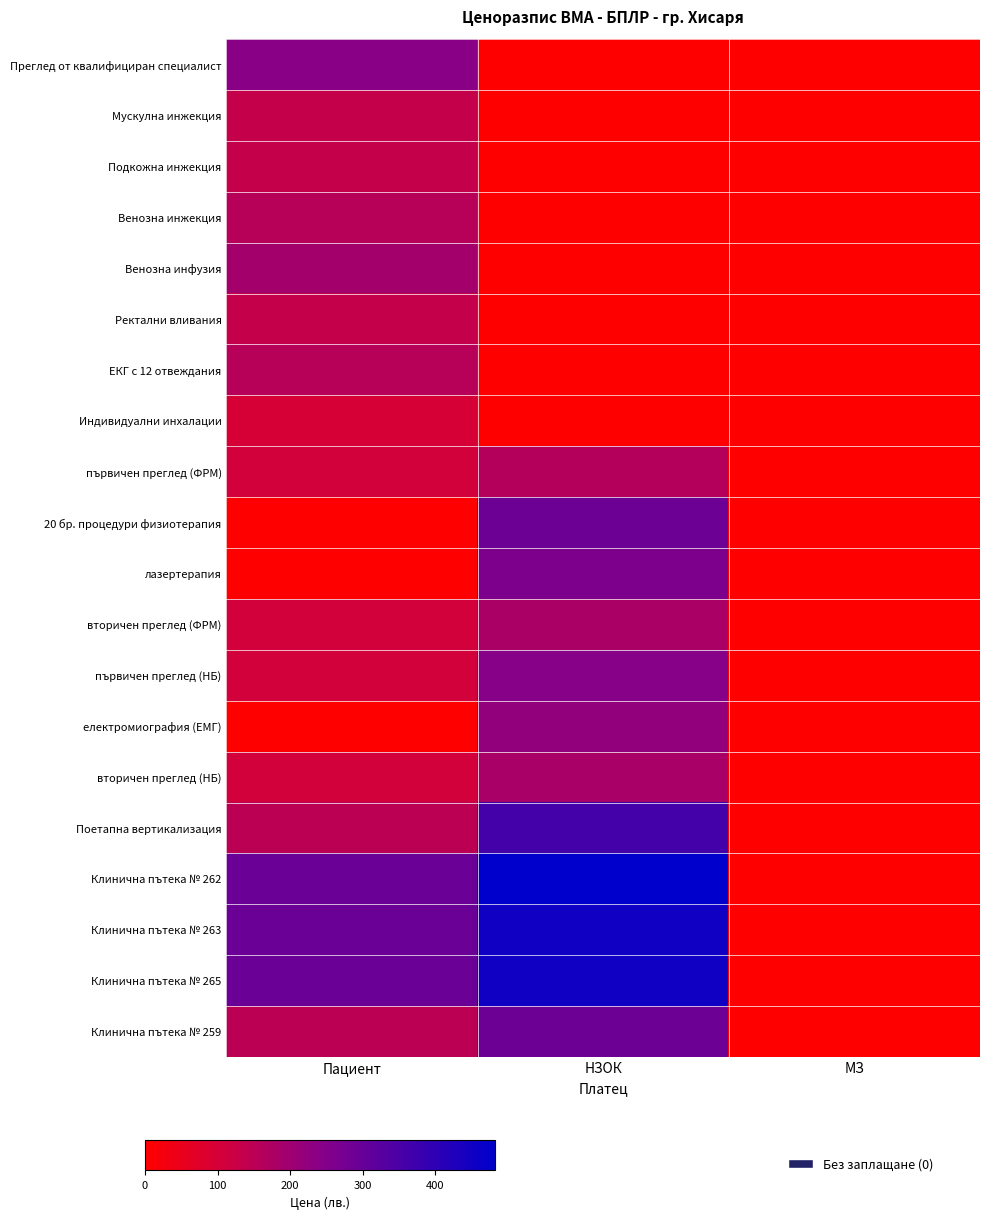

At which category is the sum across all series the highest?

НЗОК